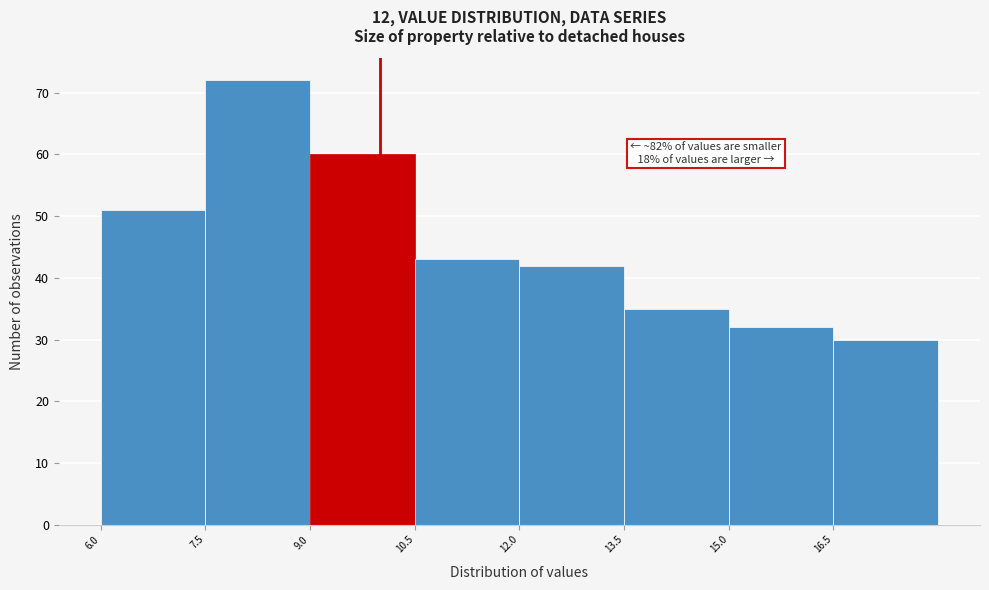

Over which range of the x-axis is the bar tallest?

7.5 to 9.0